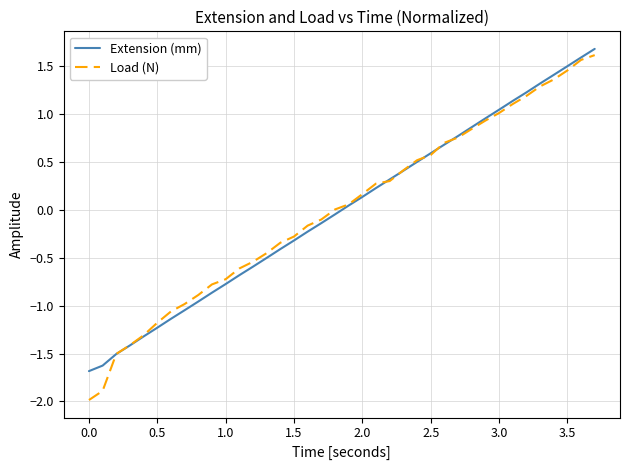

What is the highest value of the Extension (mm) series?

1.7